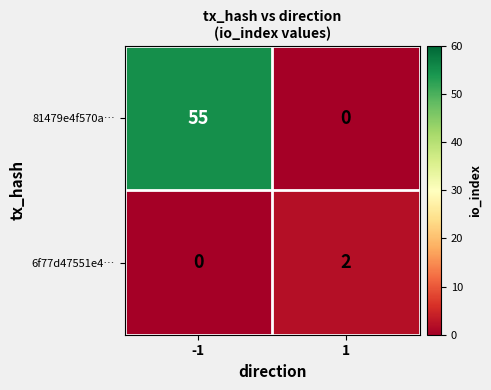

List the series in order of their peak value, highest first.

81479e4f570a…, 6f77d47551e4…